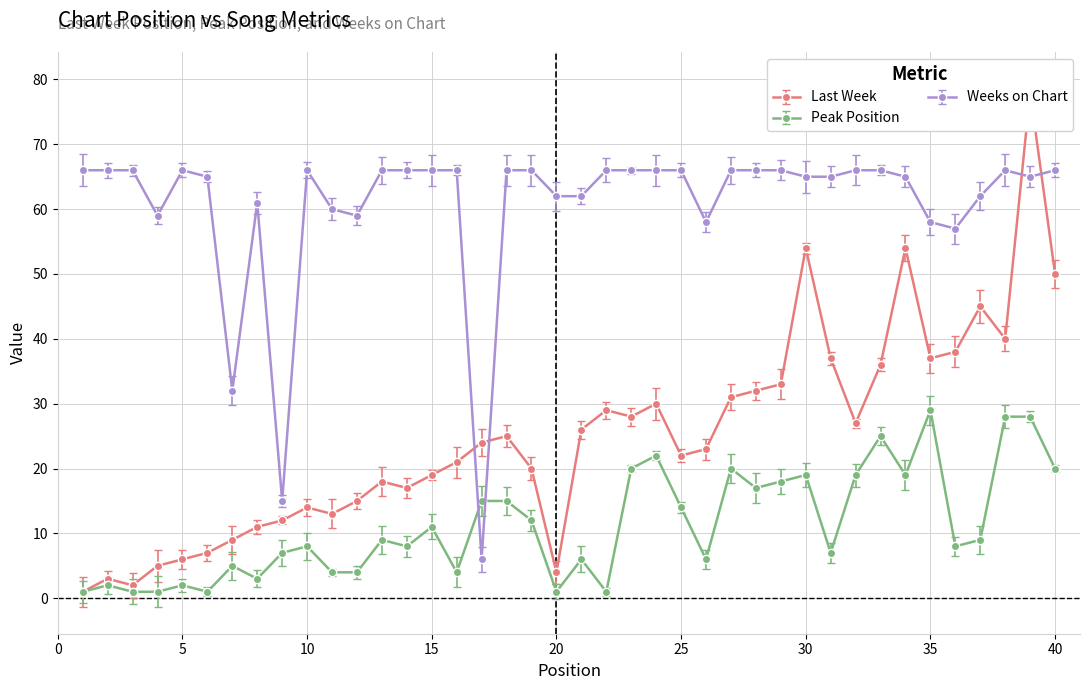

What is the spread (max minus min) of values at 6?

64